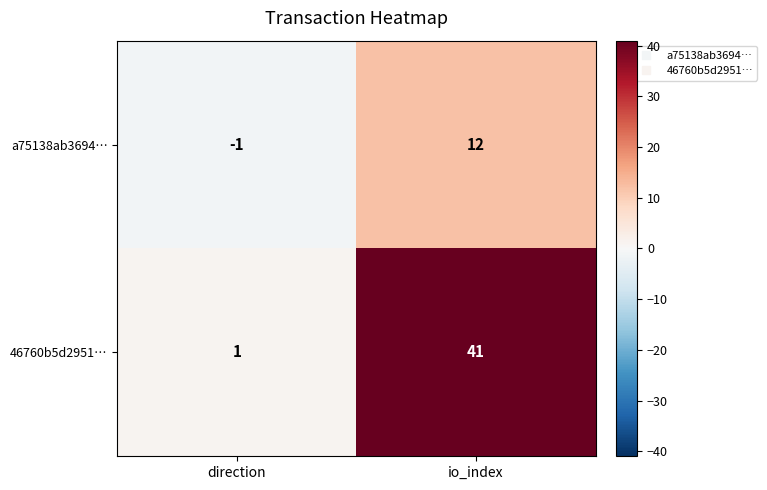

True or false: 46760b5d2951… has a value of 41 at io_index.

True